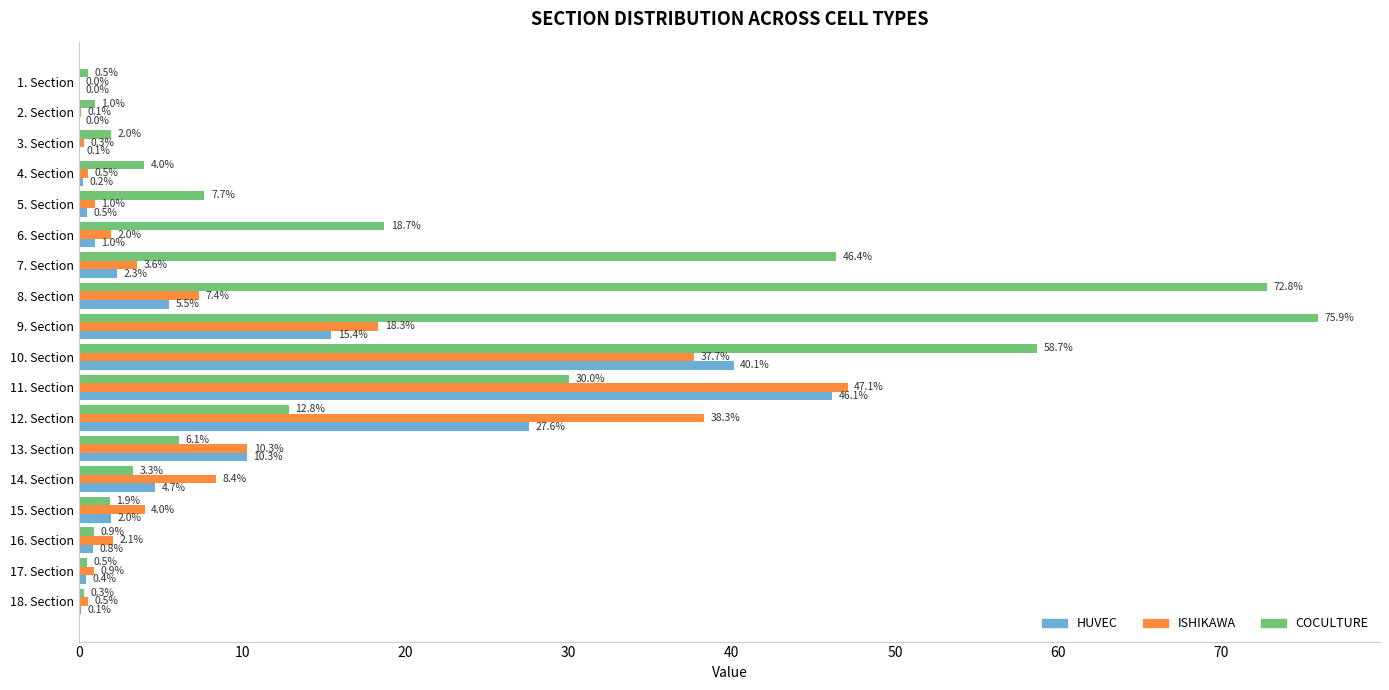

The HUVEC series shows 2.3 at 7. Section. True or false?

True